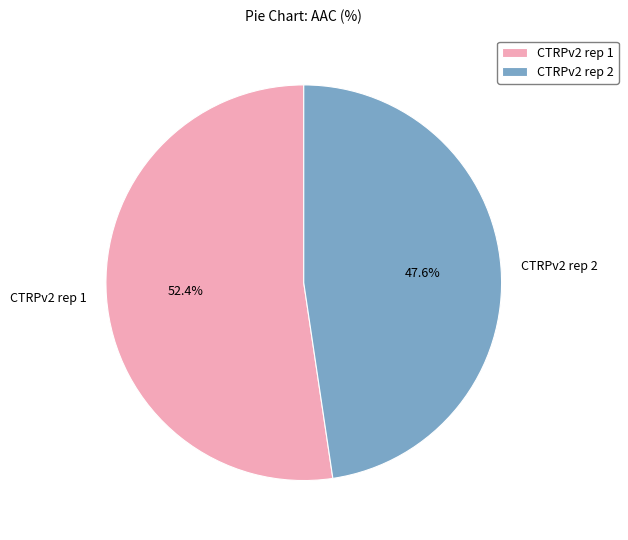

Does any single category account for the majority?

Yes